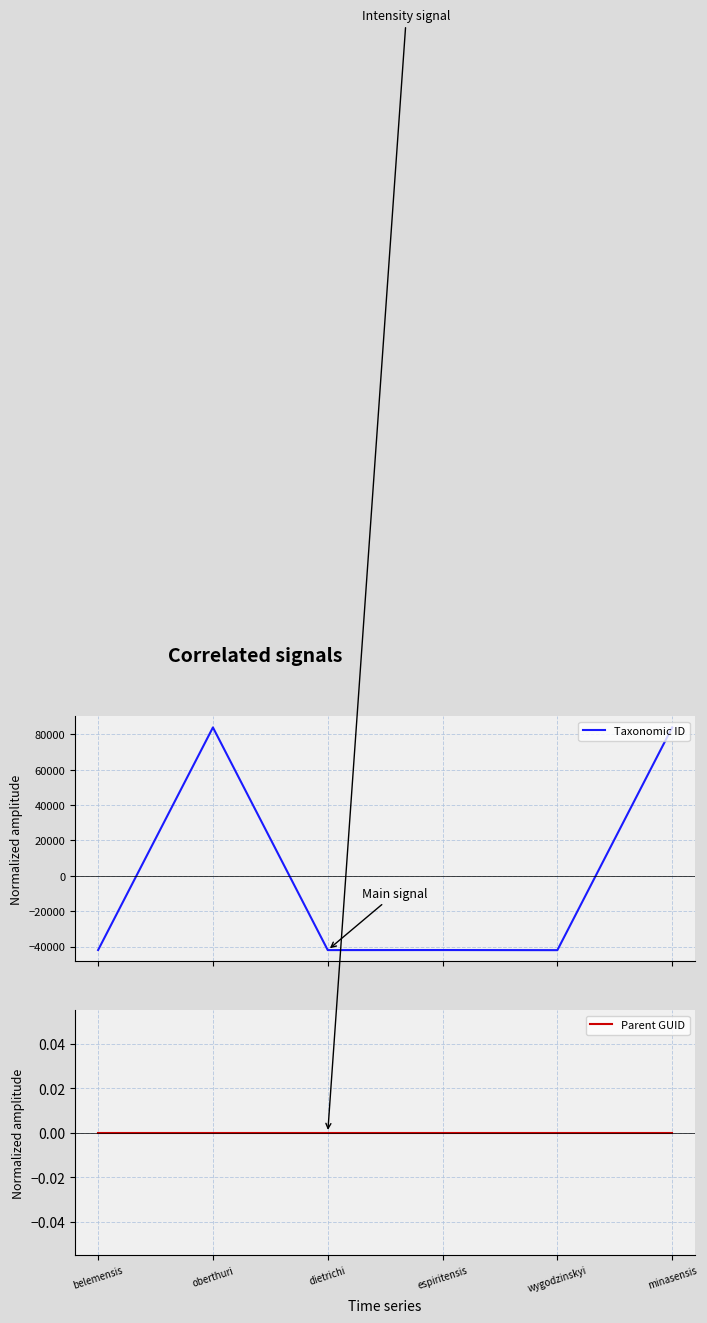

List the series in order of their overall mean, highest first.

Parent GUID, Taxonomic ID